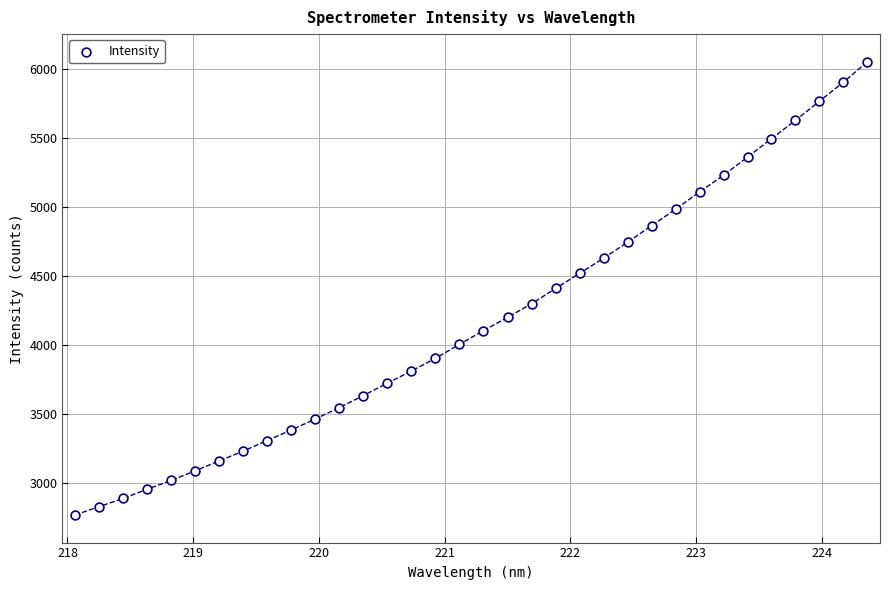

What is the range of X values (max minus min)?

6.3